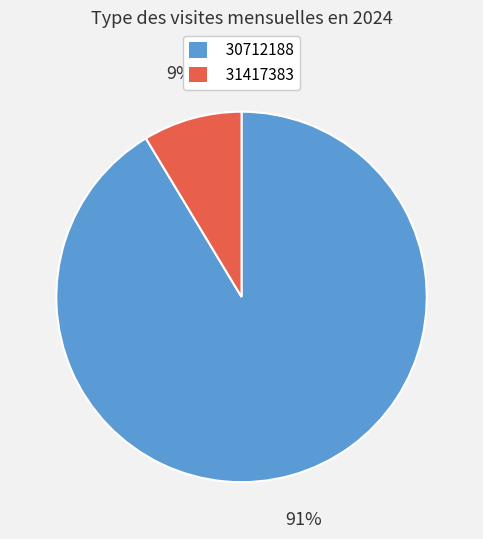

What is the ratio of the value at 31417383 to the value at 30712188?

0.1